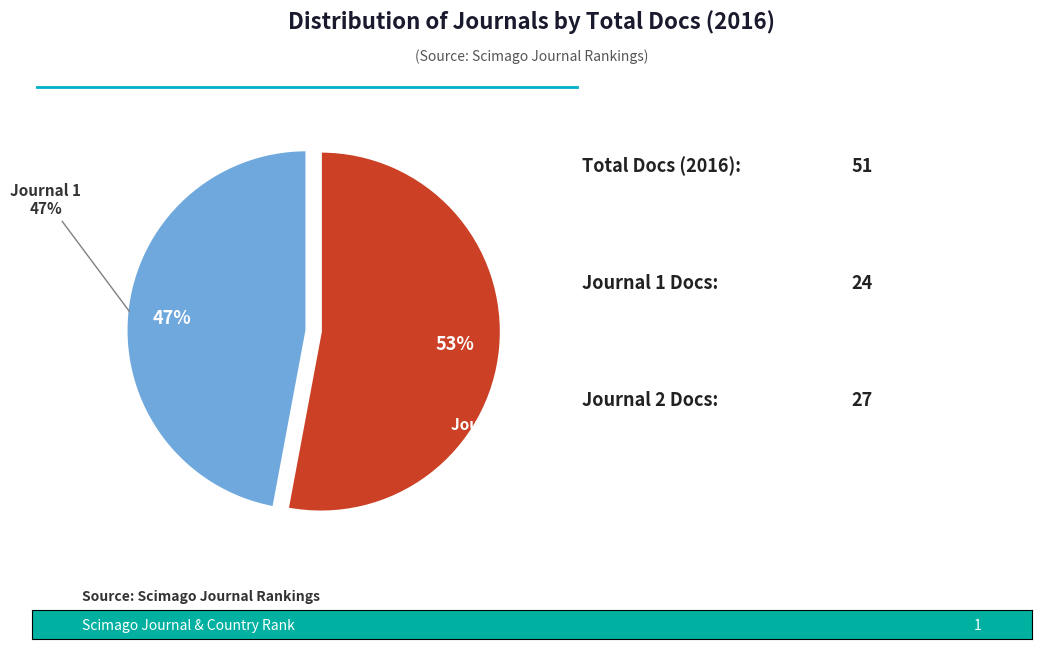

How many slices are in this pie chart?

2